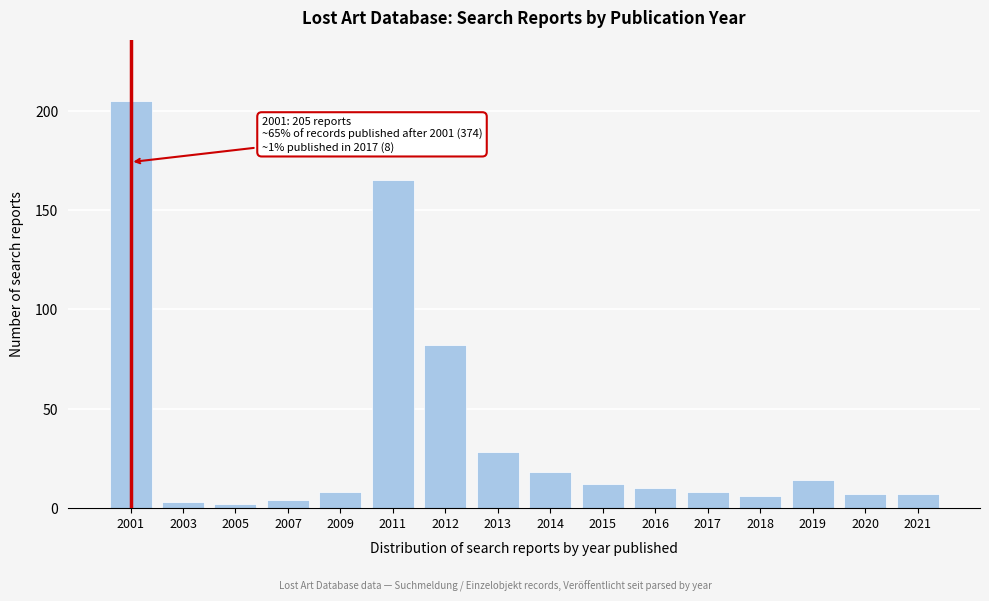

Reading left to right, list all the values displayed in this chart.

2001=205	2003=3	2005=2	2007=4	2009=8	2011=165	2012=82	2013=28	2014=18	2015=12	2016=10	2017=8	2018=6	2019=14	2020=7	2021=7